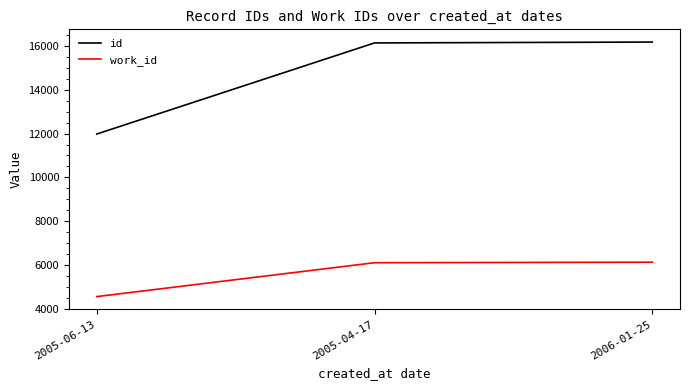

List the series in order of their overall mean, highest first.

id, work_id